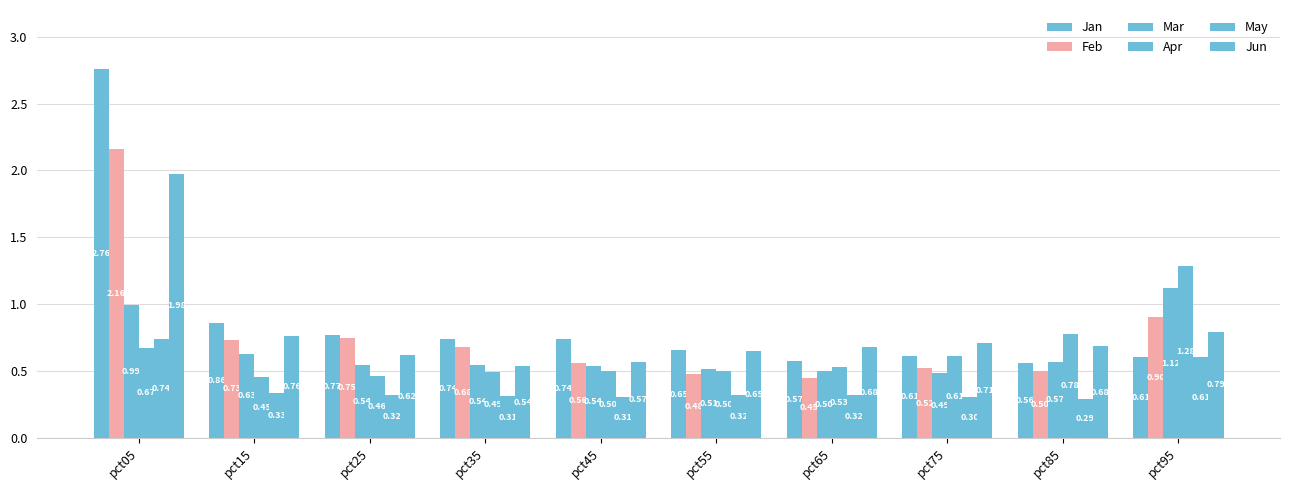

Are the bars horizontal?

No